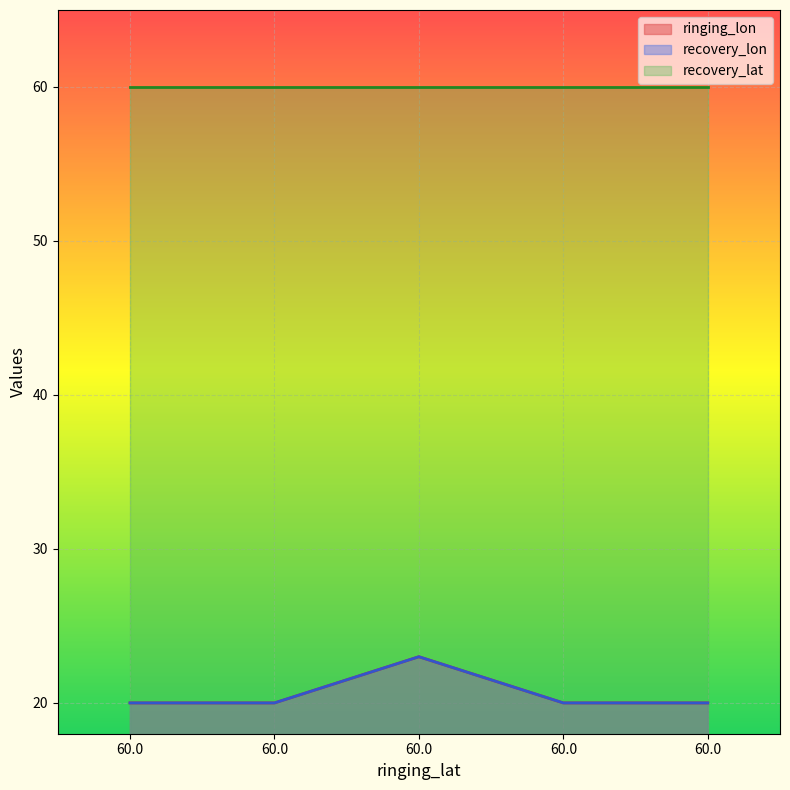

Which label corresponds to the smallest value in the chart?

60.0